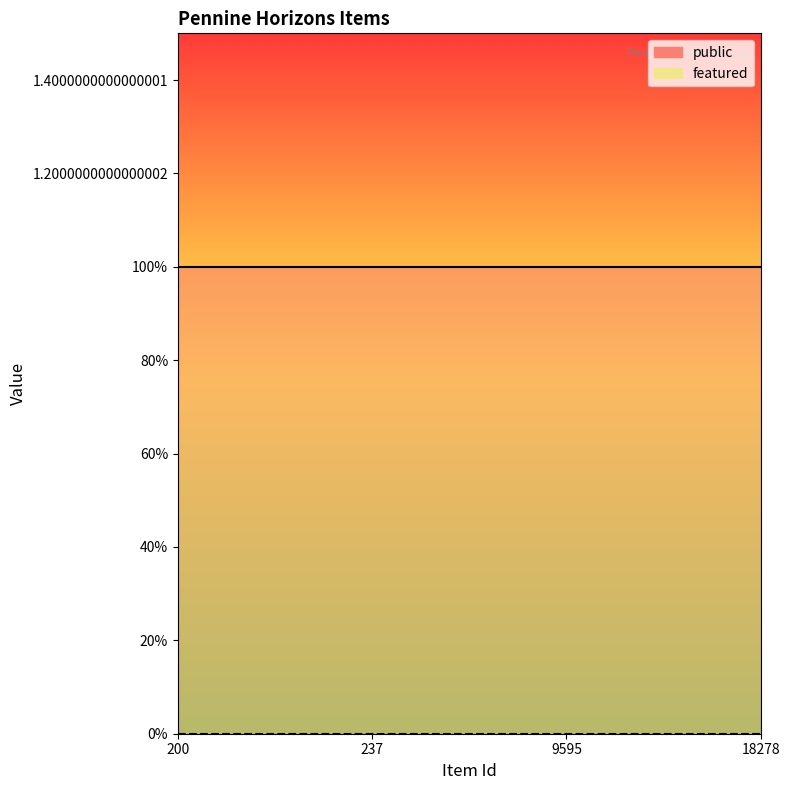

What is the difference between the highest and lowest values at 9595?

1